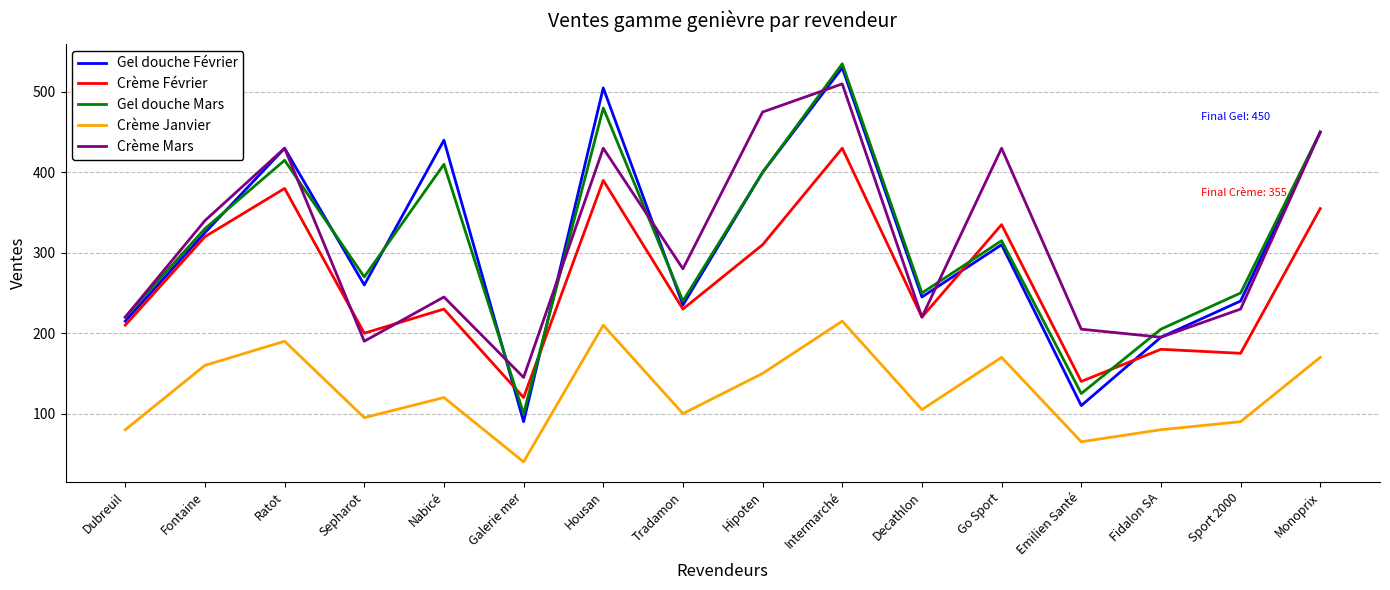

How many lines are shown in the chart?

5